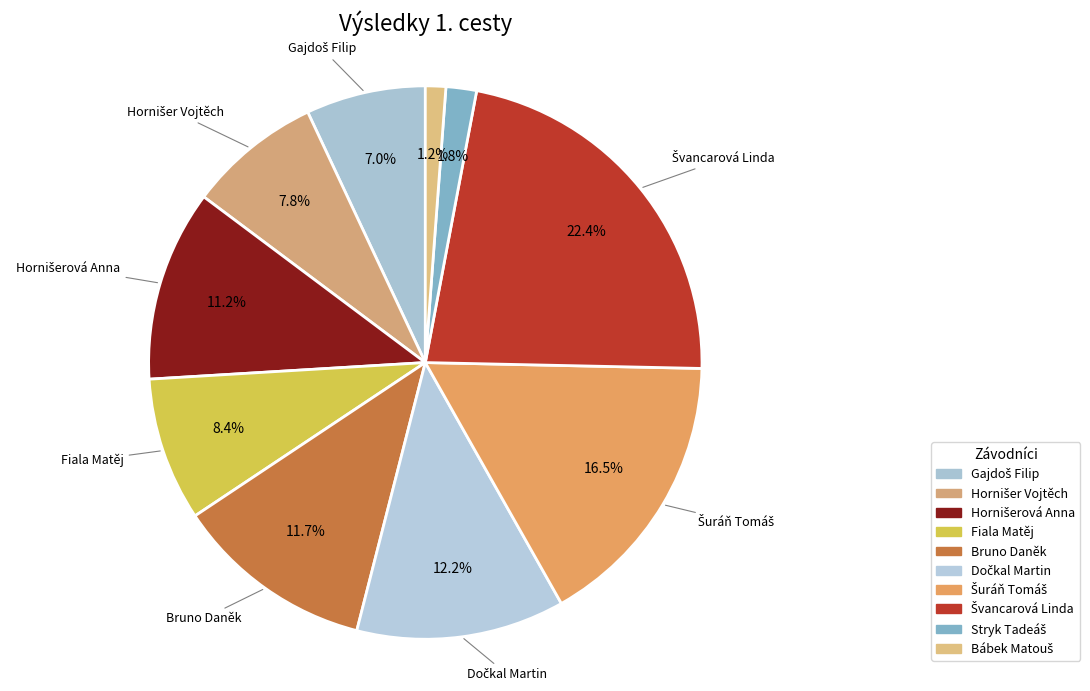

Does Fiala Matěj account for over 50% of the chart?

No